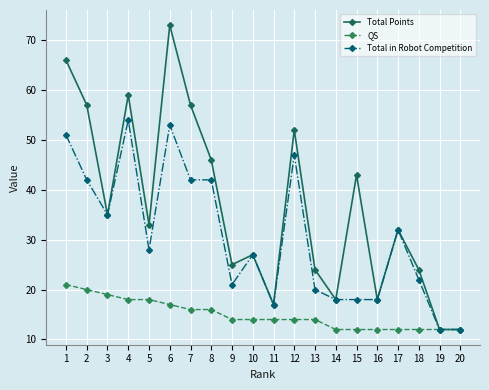

What is the value of the Total Points point at the 3rd from the left?

35